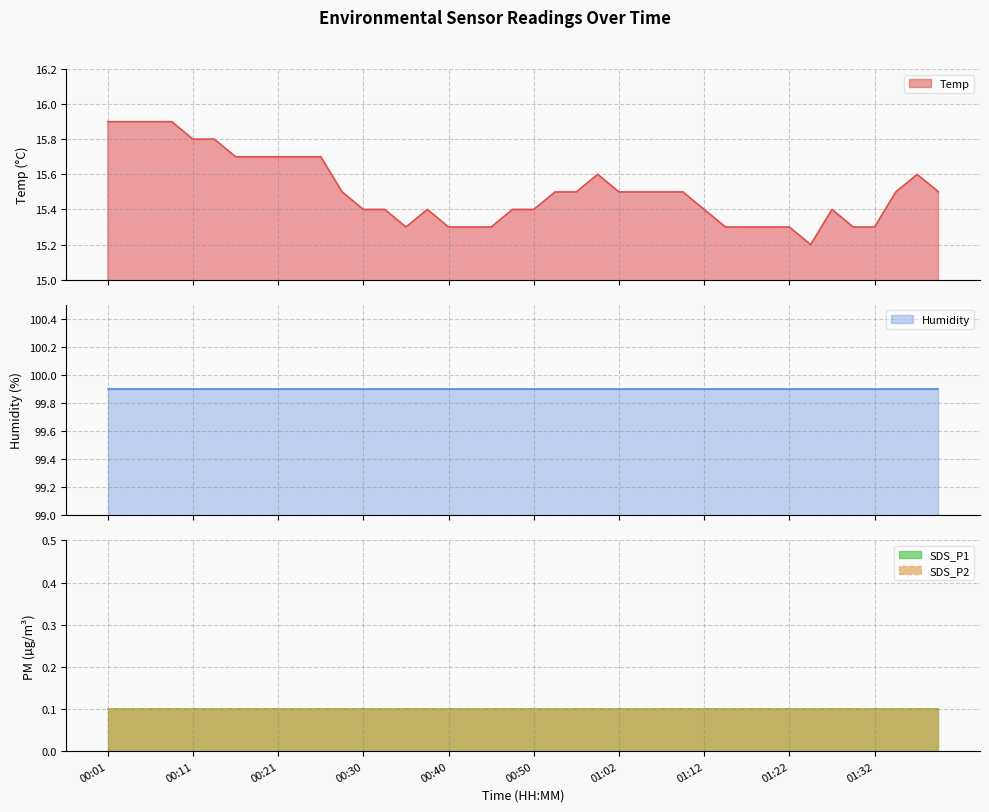

At which category is the sum across all series the highest?

00:01